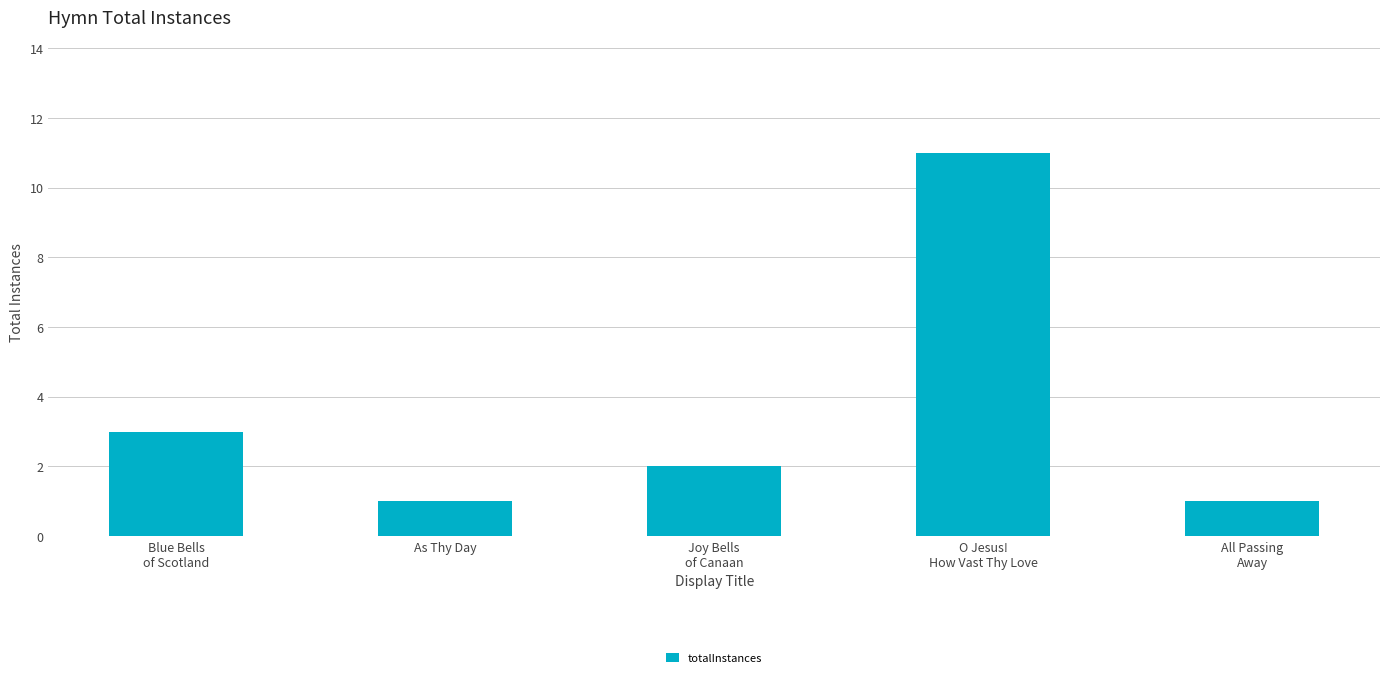

How many bars are there in total?

5